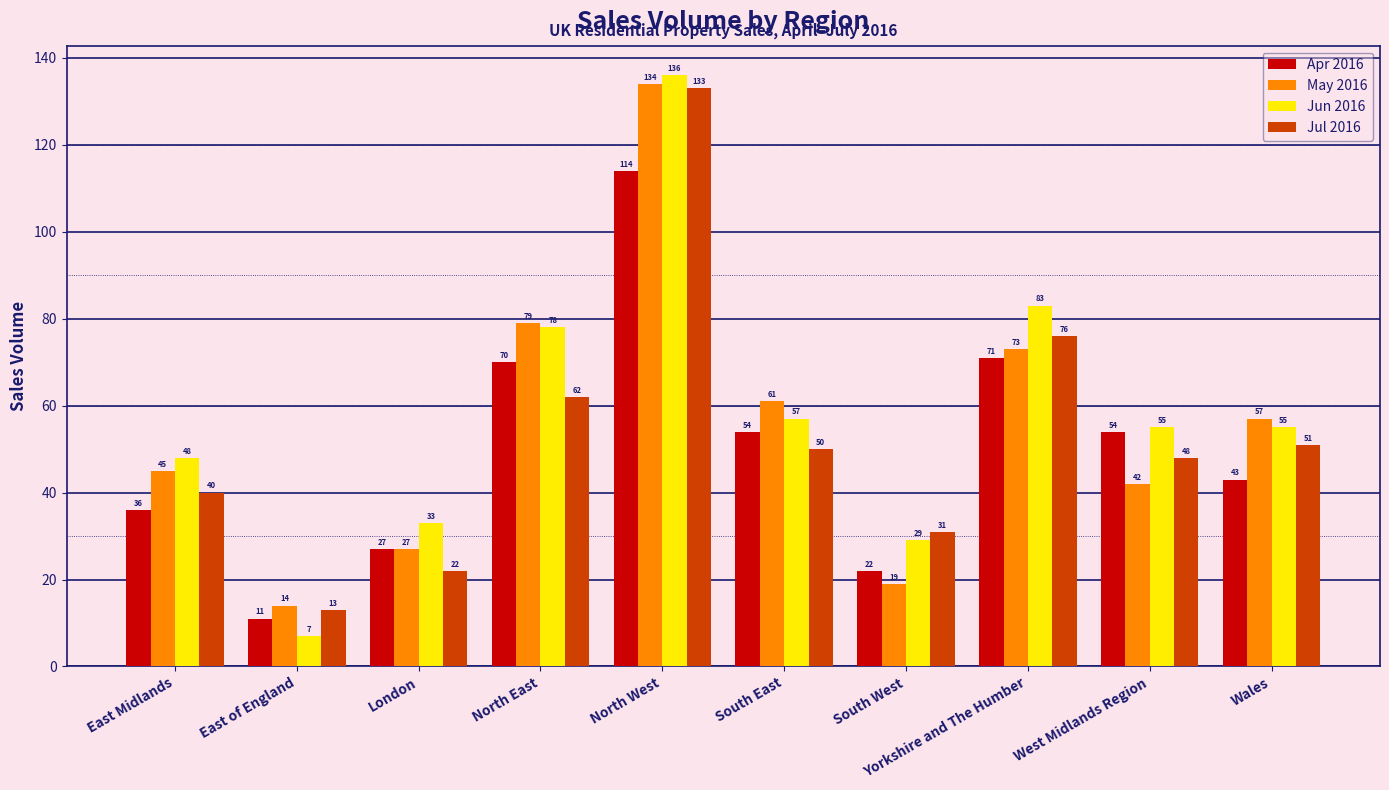

What is the difference between the second highest and second lowest values in the Apr 2016 series?

49